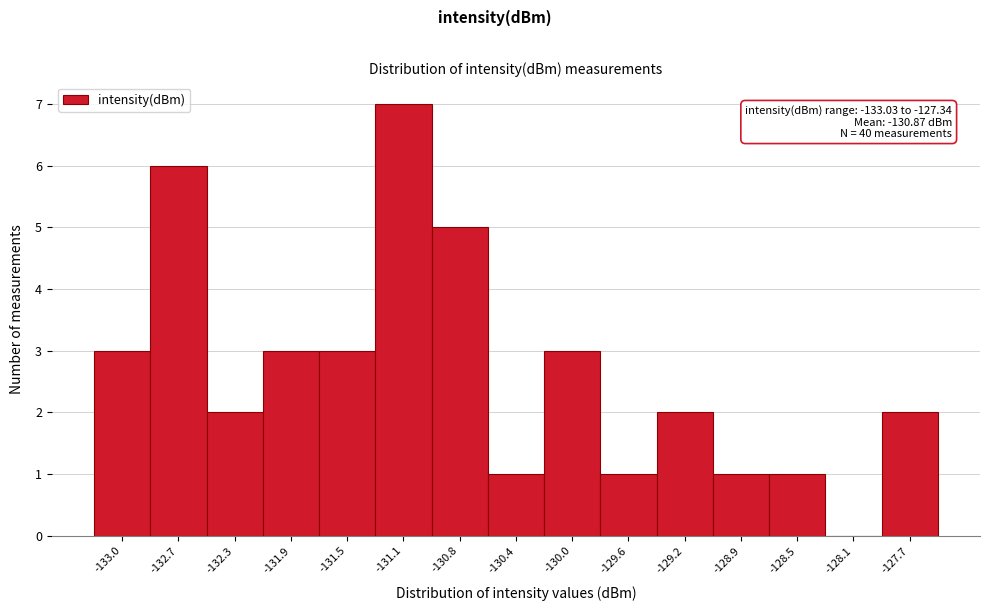

Reading left to right, transcribe all the data shown in this chart.

-133.0=3	-132.7=6	-132.3=2	-131.9=3	-131.5=3	-131.1=7	-130.8=5	-130.4=1	-130.0=3	-129.6=1	-129.2=2	-128.9=1	-128.5=1	-128.1=0	-127.7=2